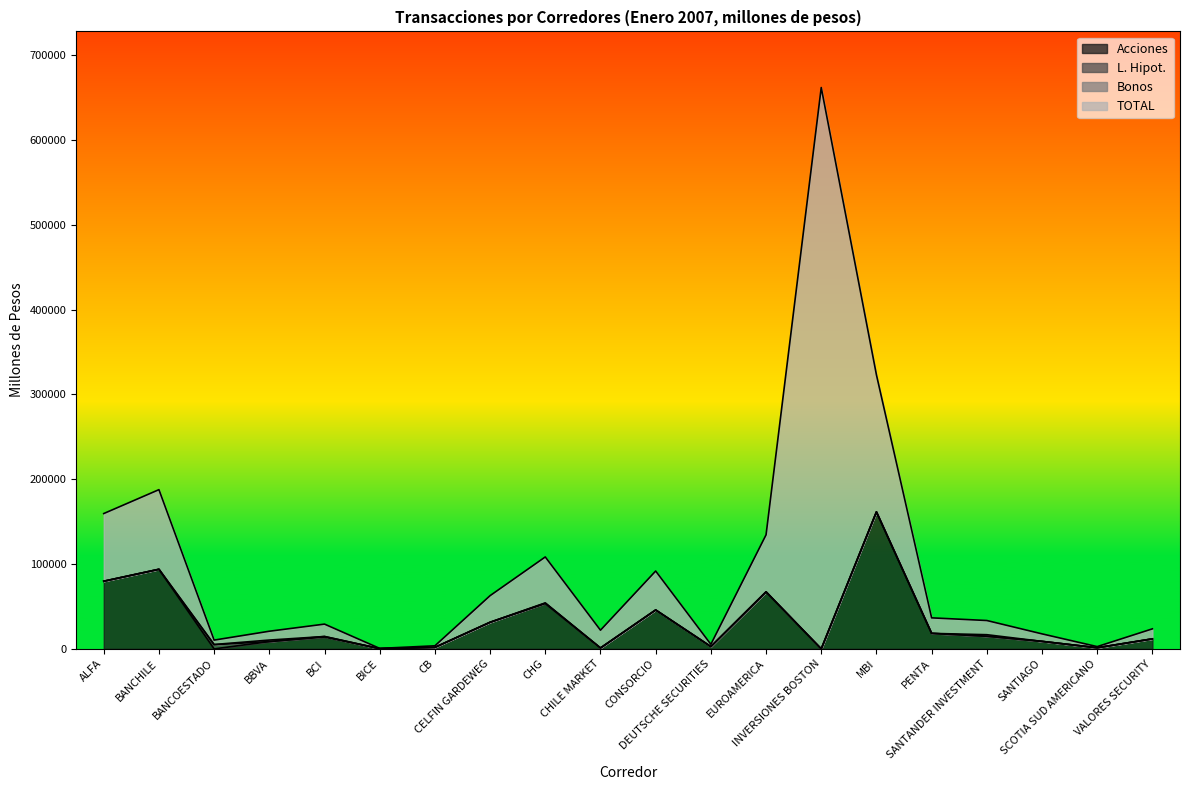

The value of Acciones at BANCOESTADO is 74771.6. True or false?

False